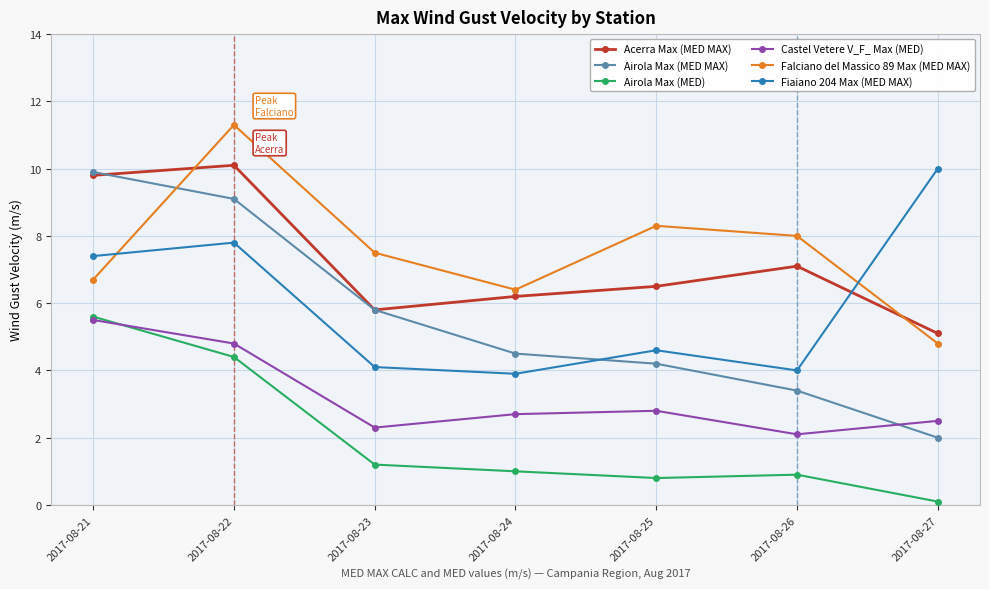

Which series has the largest range (max minus min)?

Airola Max (MED MAX)